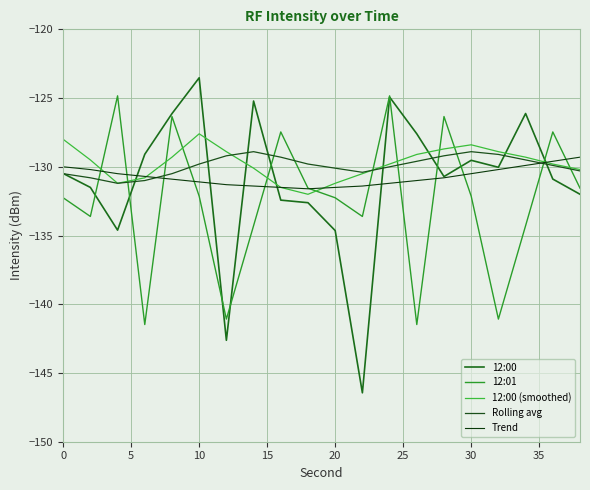

What is the lowest value of the Trend series?

-131.6